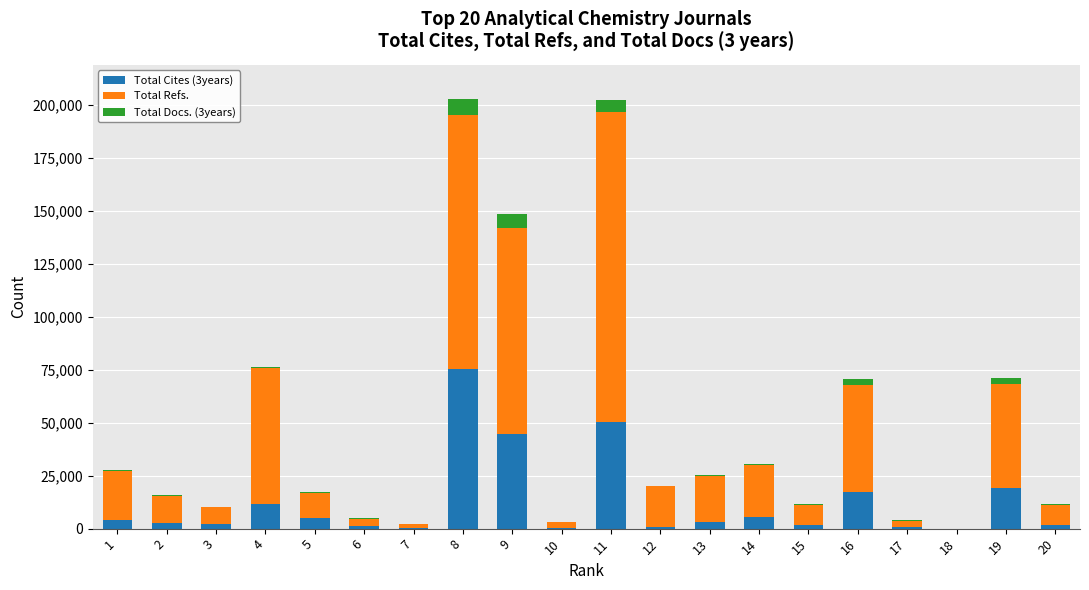

What is the approximate value of Total Docs. (3years) at 8, to the nearest 50?

7550